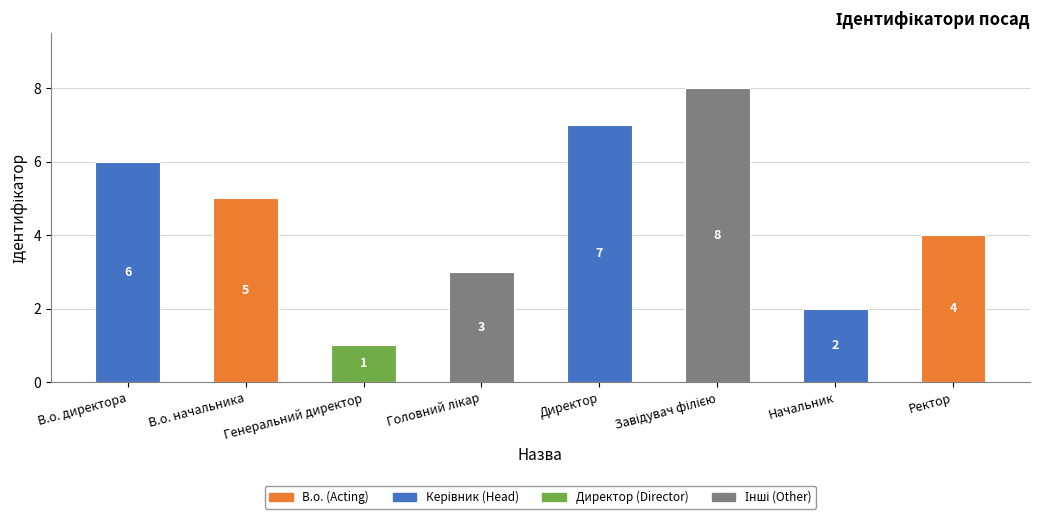

What is the change in value from В.о. начальника to Генеральний директор?

-4